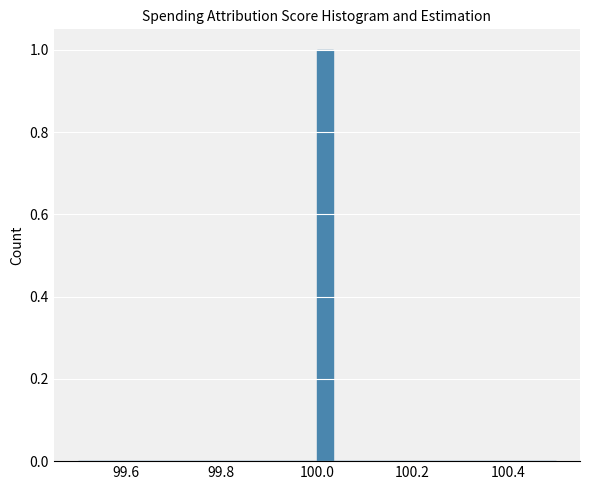

Around what value on the x-axis is the tallest bar? Give the approximate position of its centre, as read against the axis.

100.02